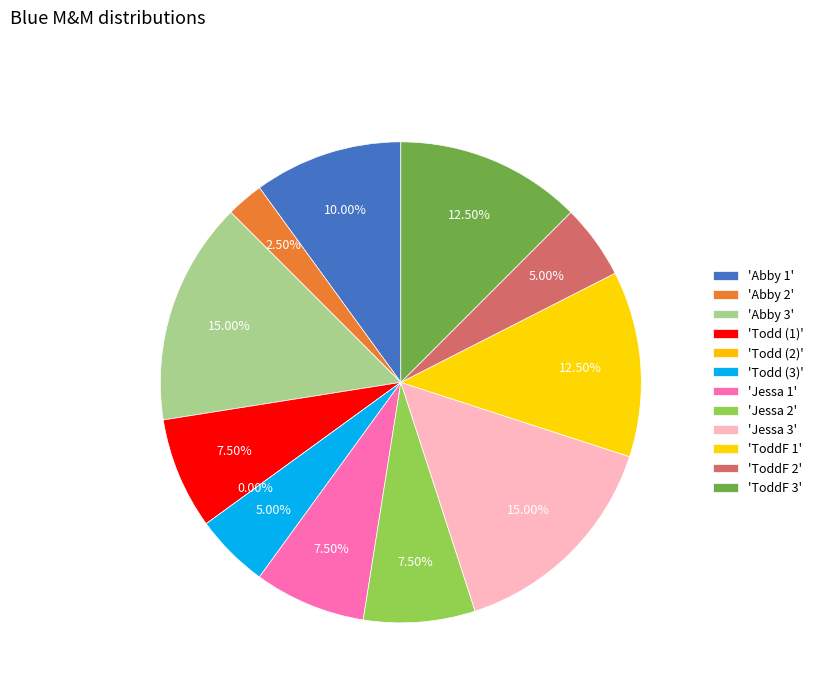

To the nearest percent, what percentage of the pie is ToddF 2?

5%